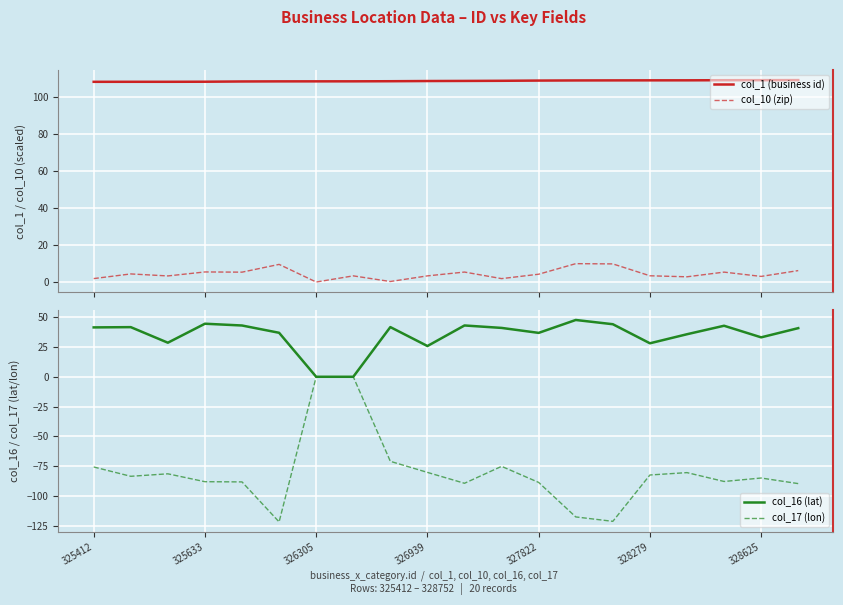

Where is col_17 (lon) nearest to the value -60?

8